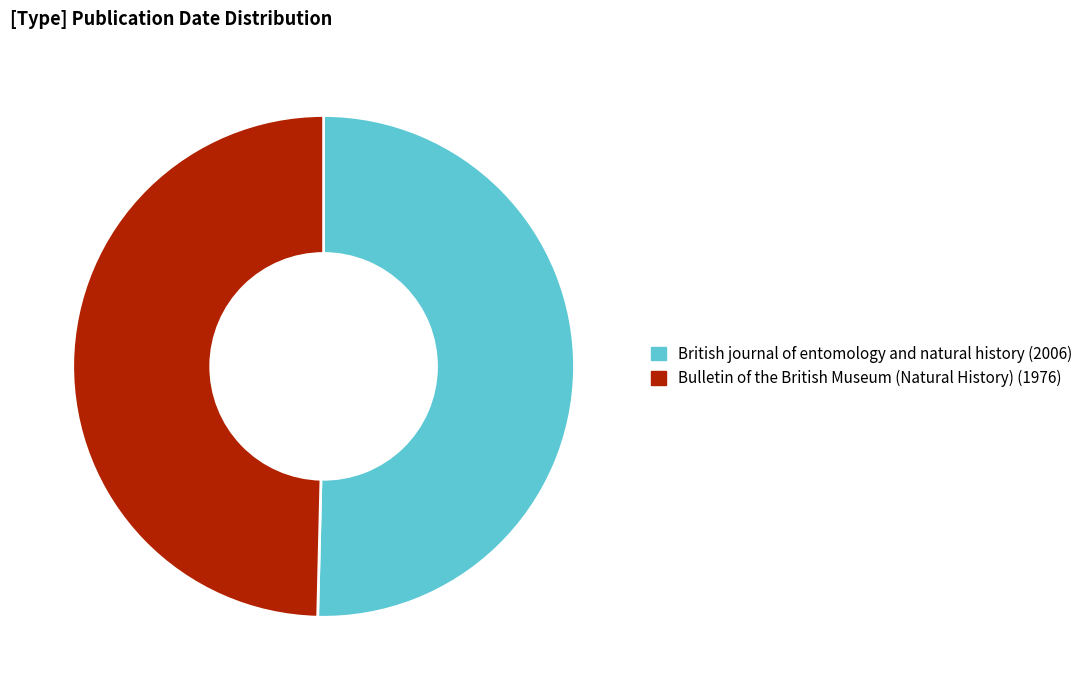

Rank the categories by value from lowest to highest.

Bulletin of the British Museum (Natural History) (1976), British journal of entomology and natural history (2006)